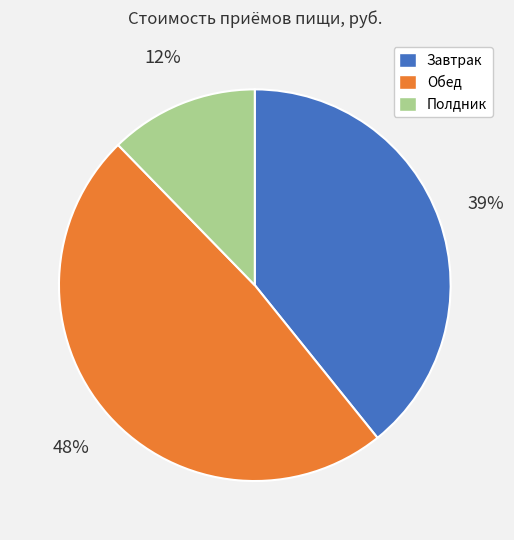

Between Завтрак and Полдник, which is larger?

Завтрак